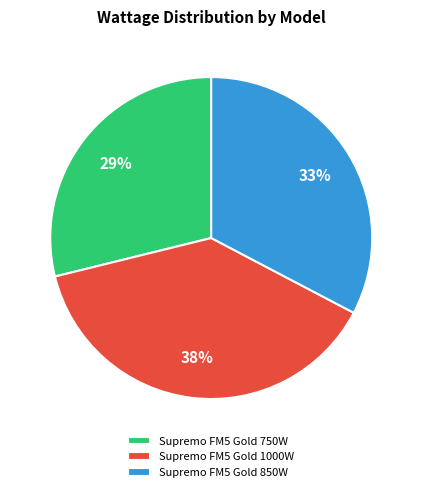

Approximately how many times larger is the value at Supremo FM5 Gold 1000W compared to Supremo FM5 Gold 850W?

1.2